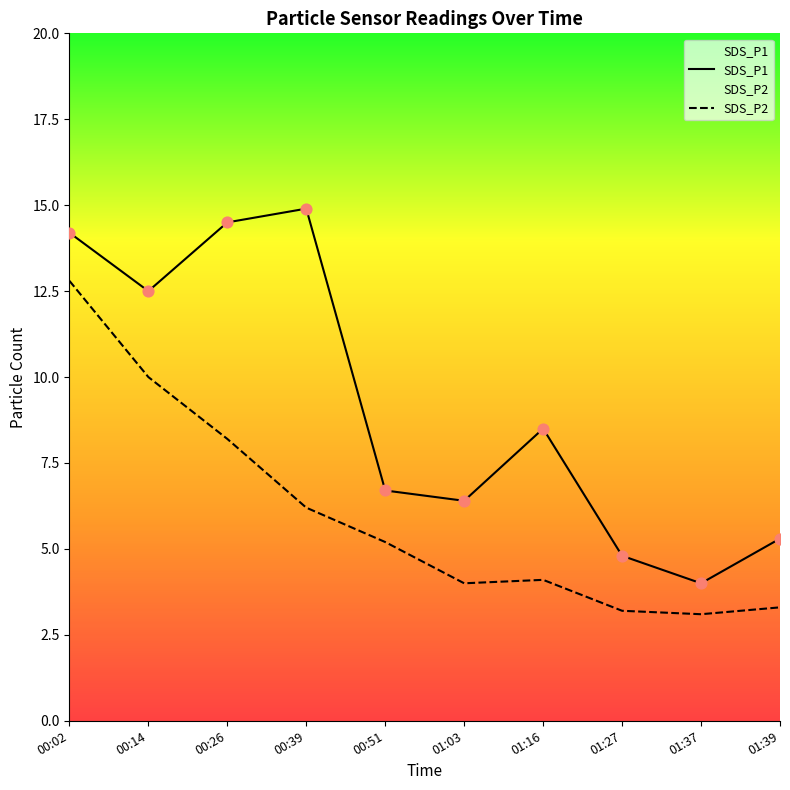

At which category is the sum across all series the highest?

00:02